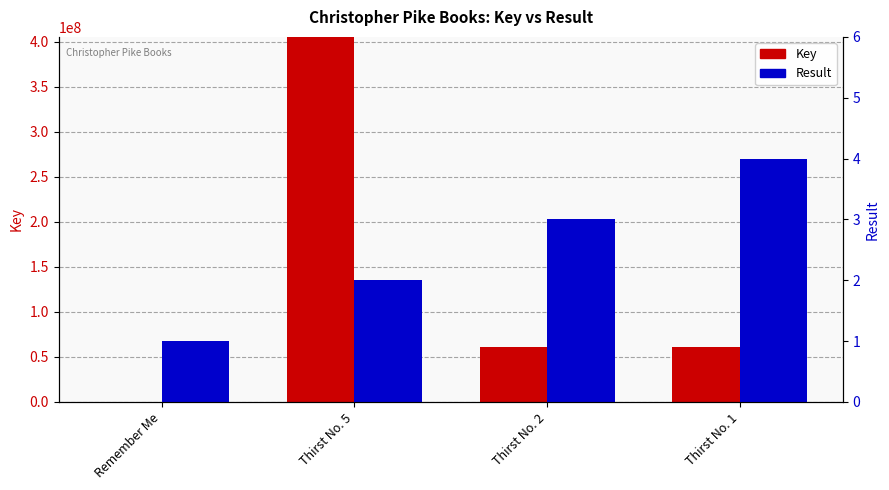

List the series in order of their peak value, lowest first.

Result, Key